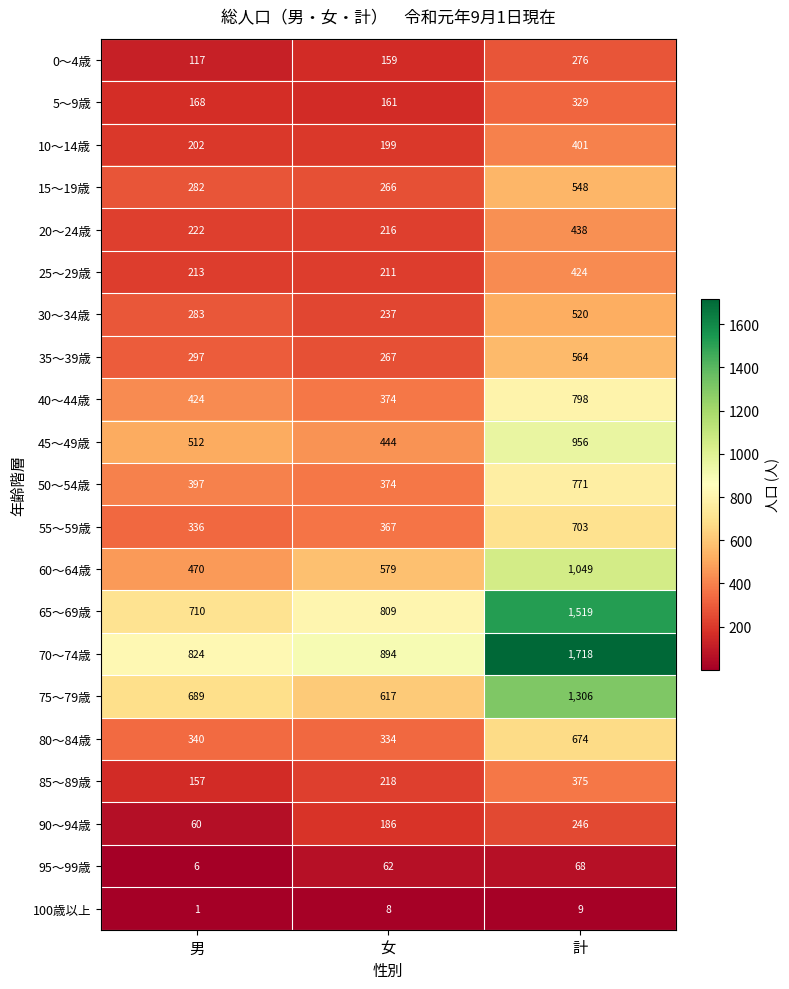

At which category does the chart reach its minimum across all series?

男